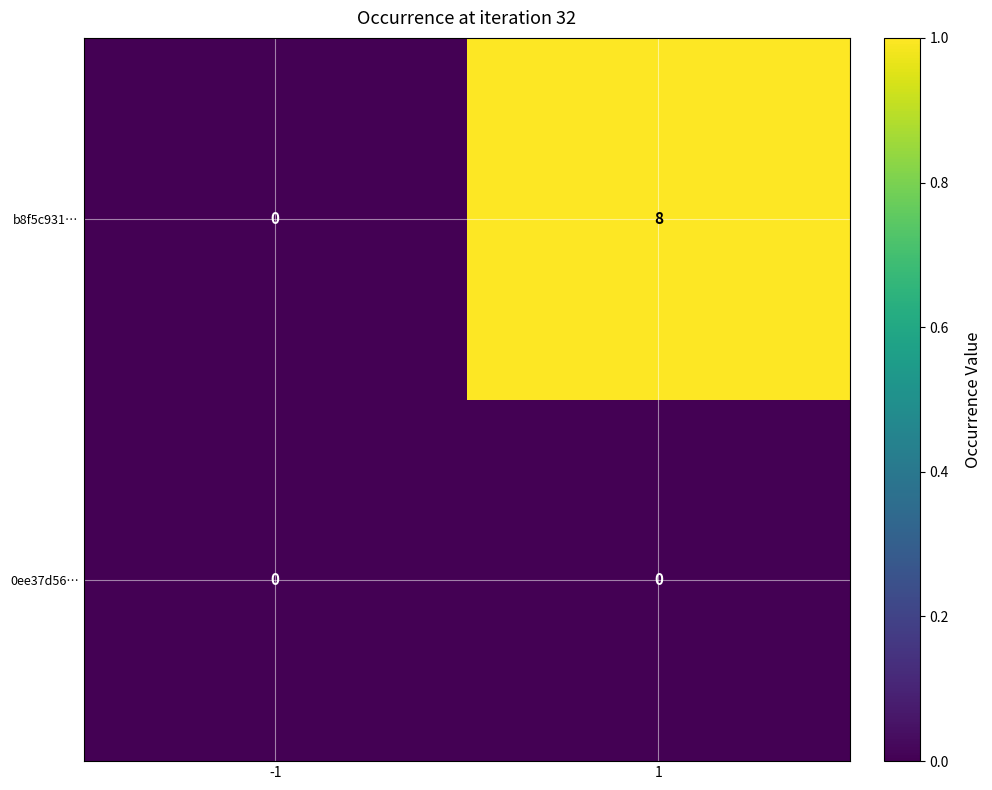

What is the spread (max minus min) of values at 1?

8